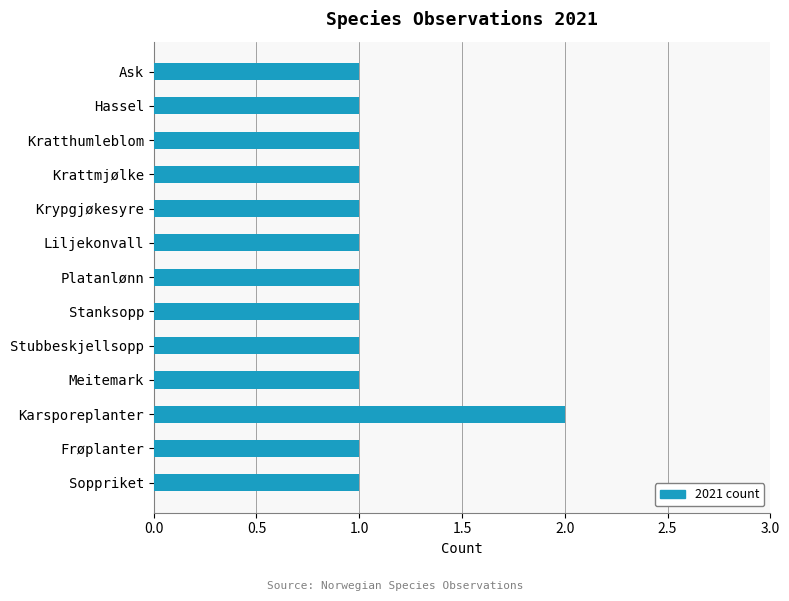

What is the average value?

1